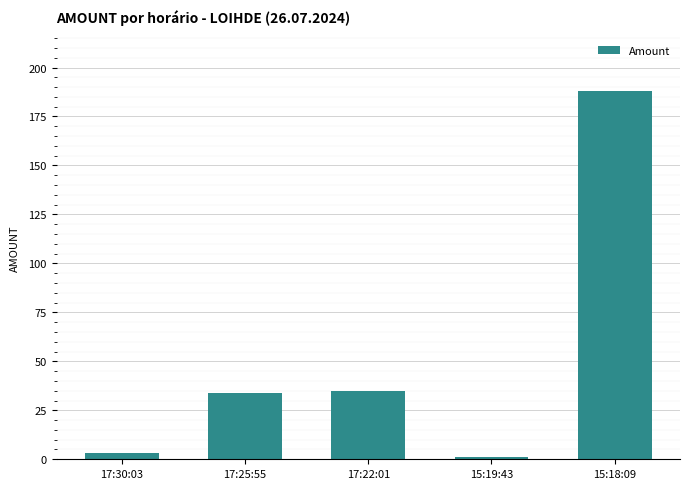

Between 15:18:09 and 17:25:55, which is larger?

15:18:09